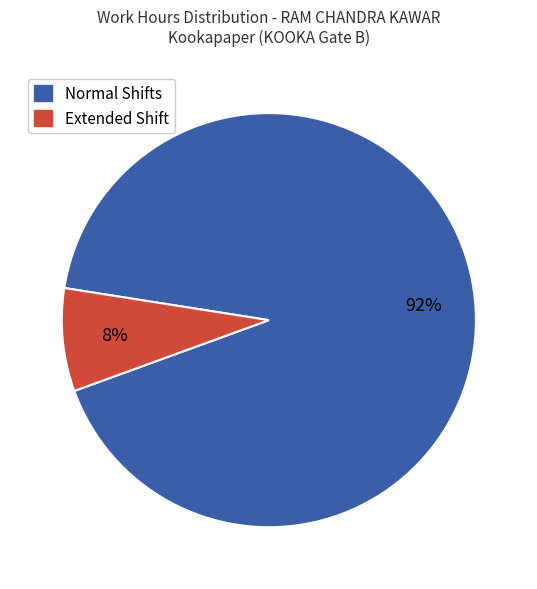

How many slices are in this pie chart?

2